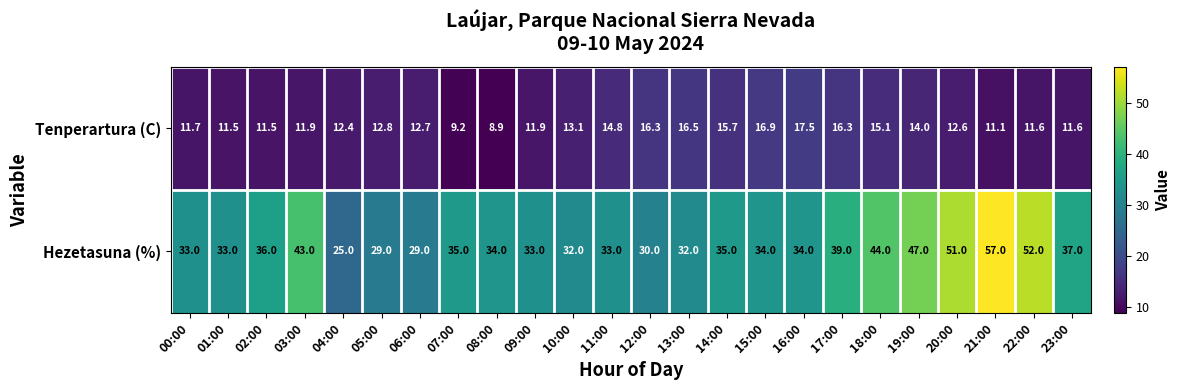

Which series has the largest range (max minus min)?

Hezetasuna (%)